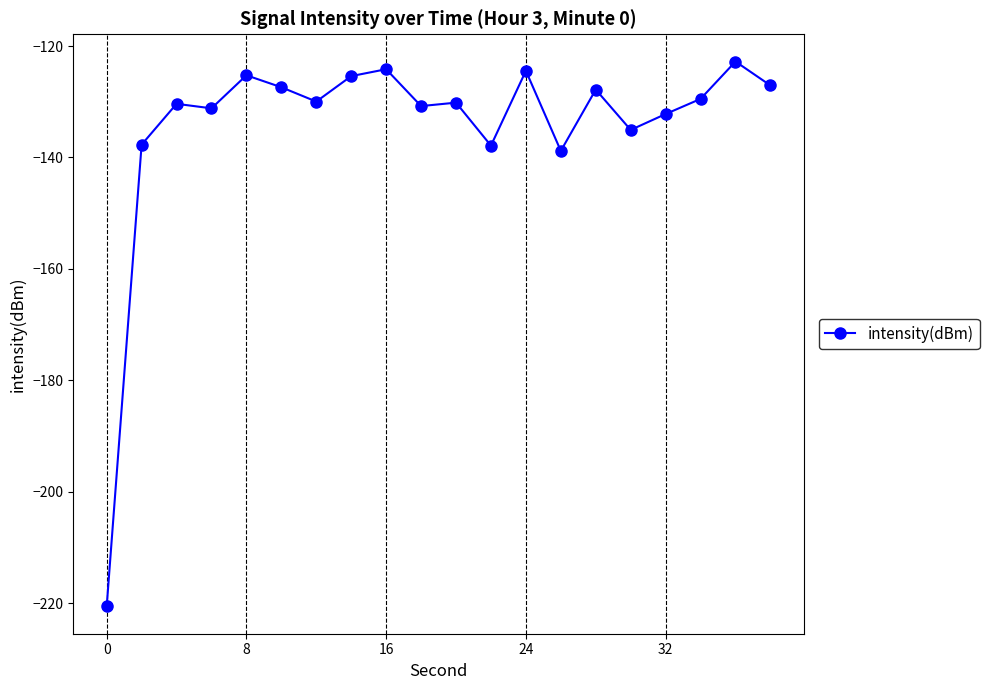

What is the value of the 13th point from the left?

-124.4